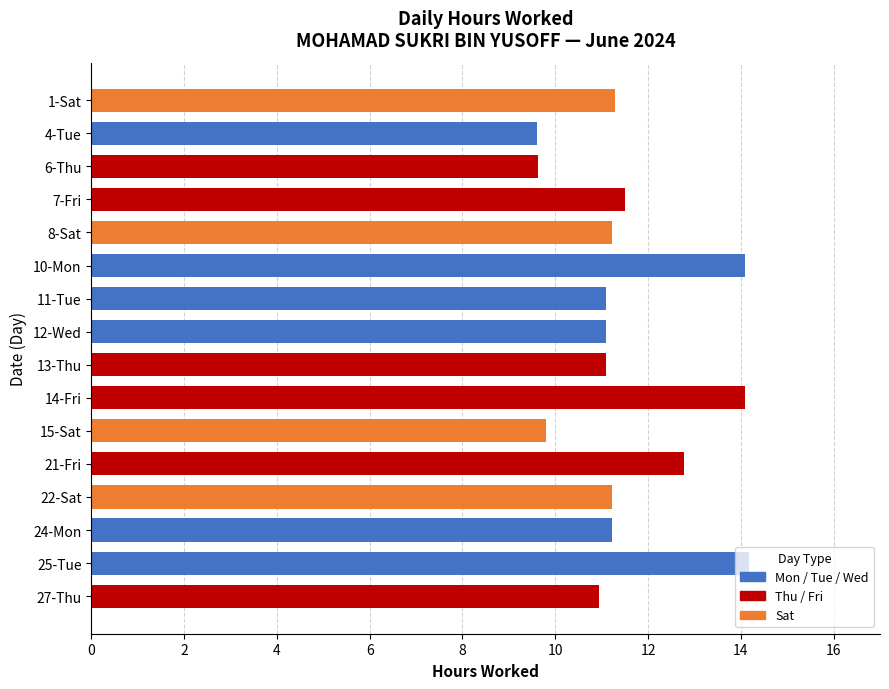

What is the change in value from 14-Fri to 24-Mon?

-2.9